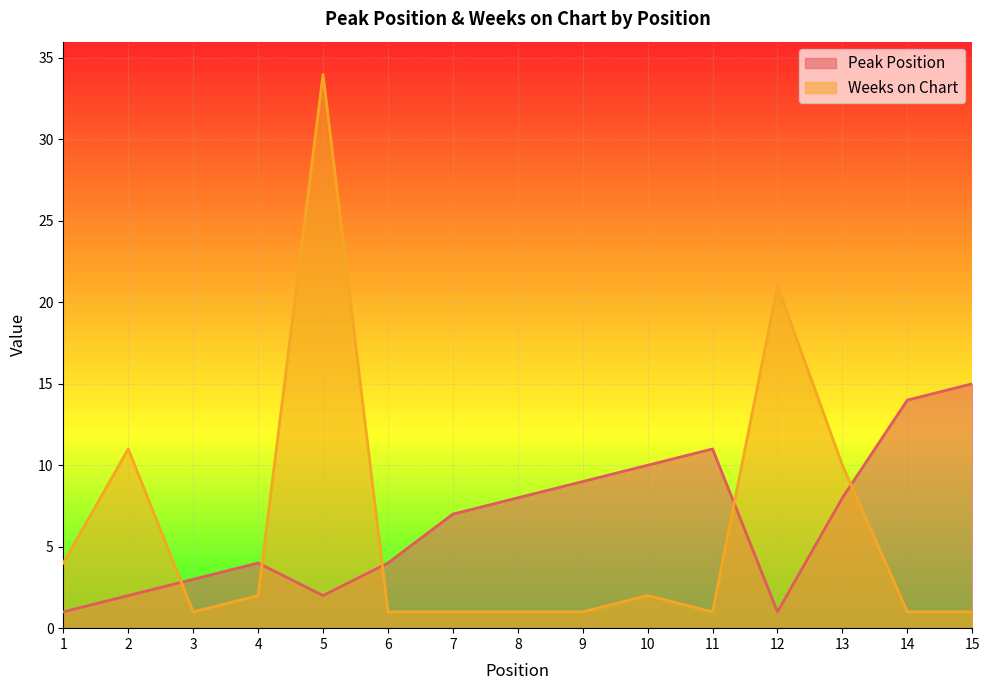

Rank the series by their maximum value, from highest to lowest.

Weeks on Chart, Peak Position